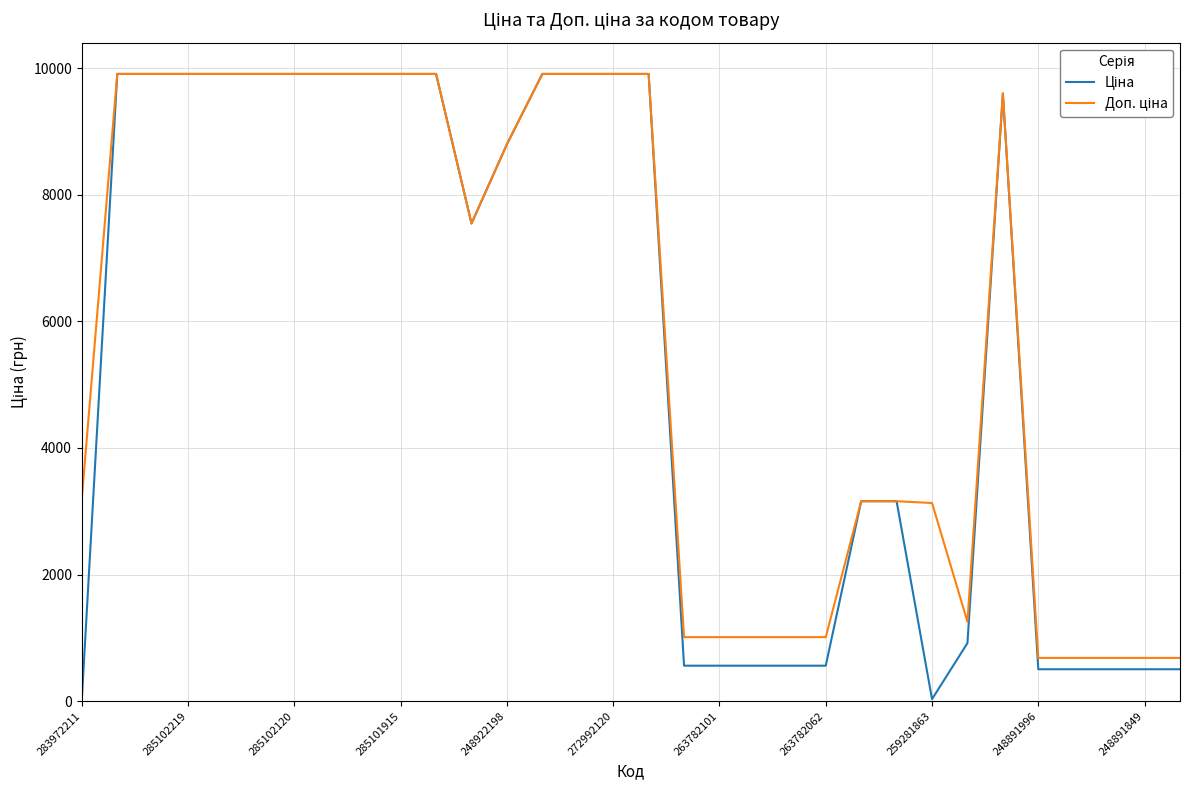

Does the chart have visible grid lines?

Yes